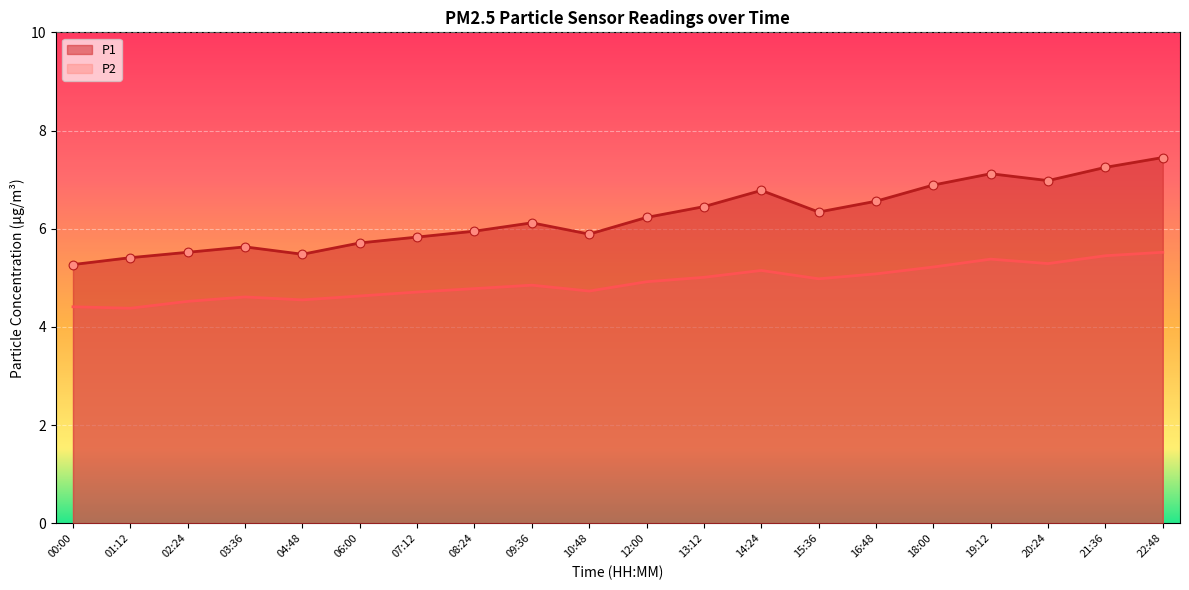

Which series has the largest Y range (max minus min)?

P1